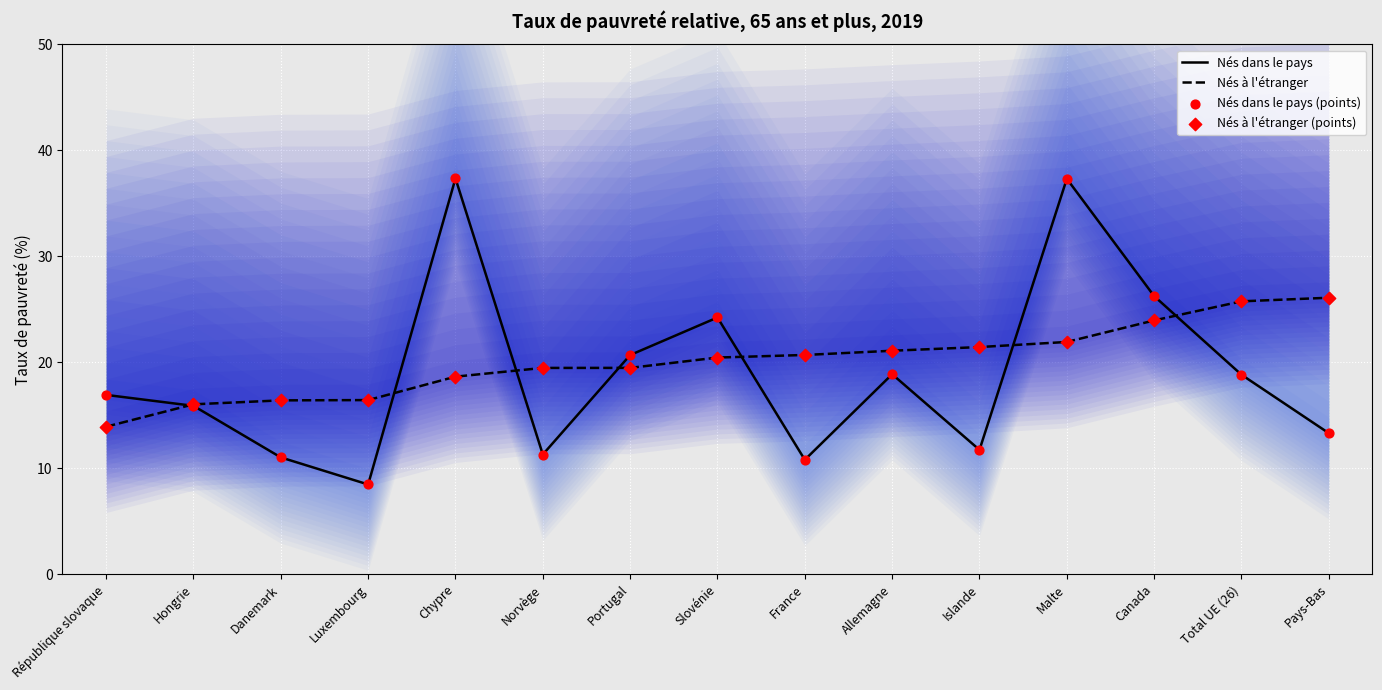

At which category is the sum across all series the highest?

Malte